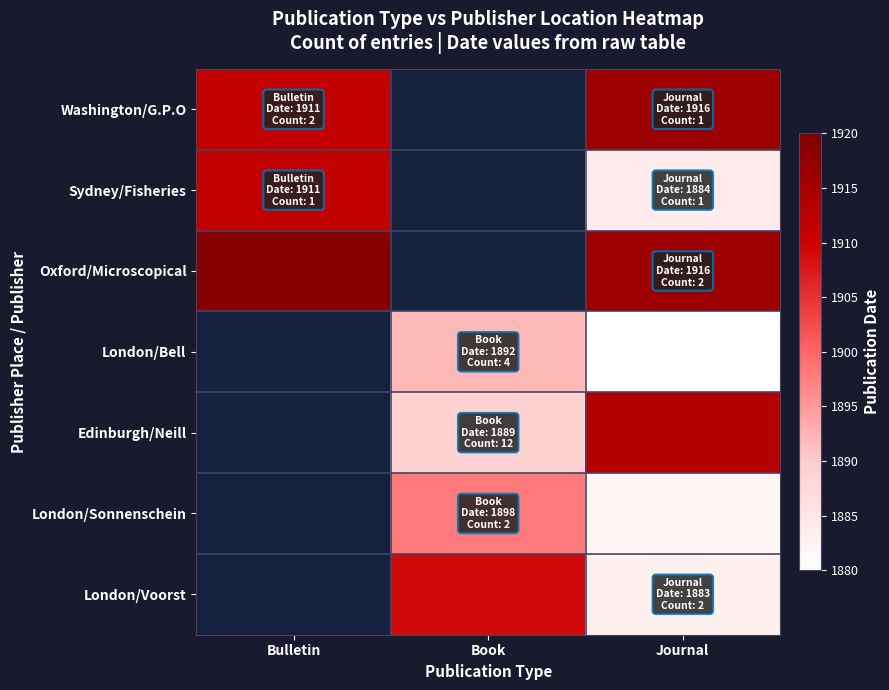

At which category is the sum across all series the highest?

Journal